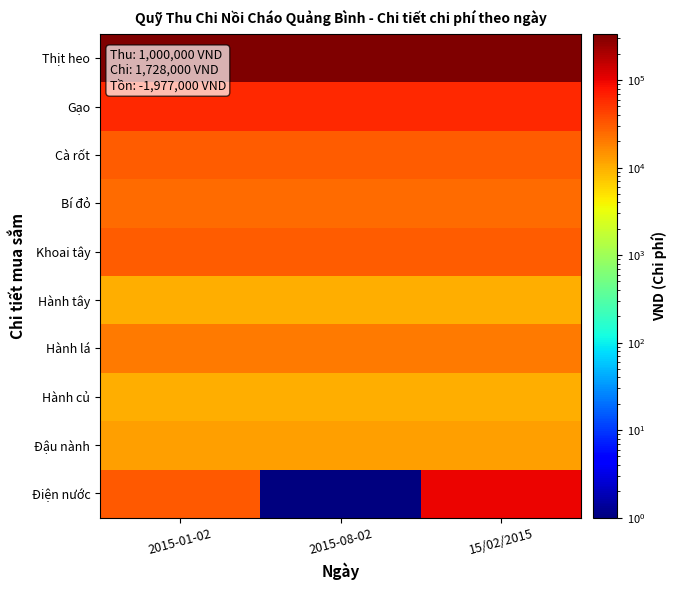

Rank the series at 2015-08-02 from lowest to highest value.

Điện nước, Hành tây, Hành củ, Đậu nành, Hành lá, Bí đỏ, Cà rốt, Khoai tây, Gạo, Thịt heo